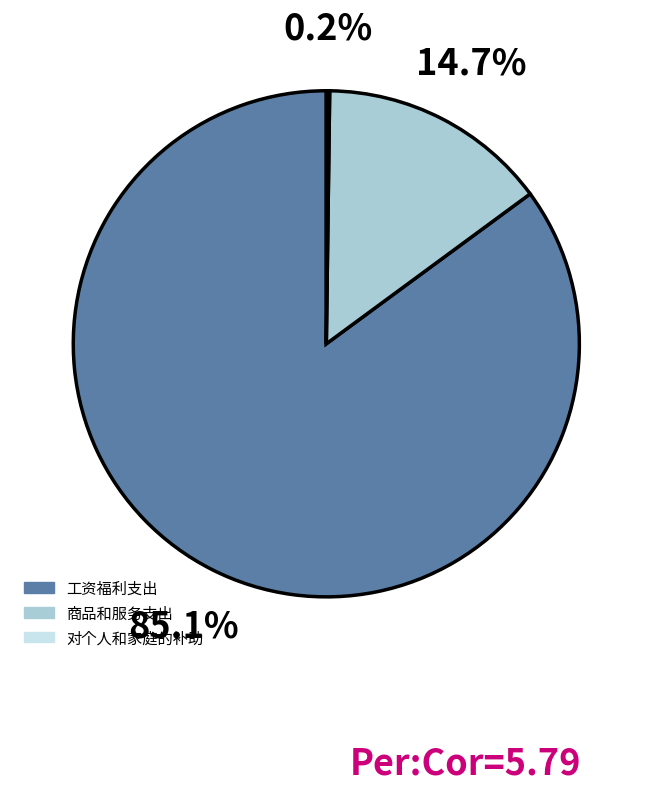

Is there a majority slice in this chart?

Yes